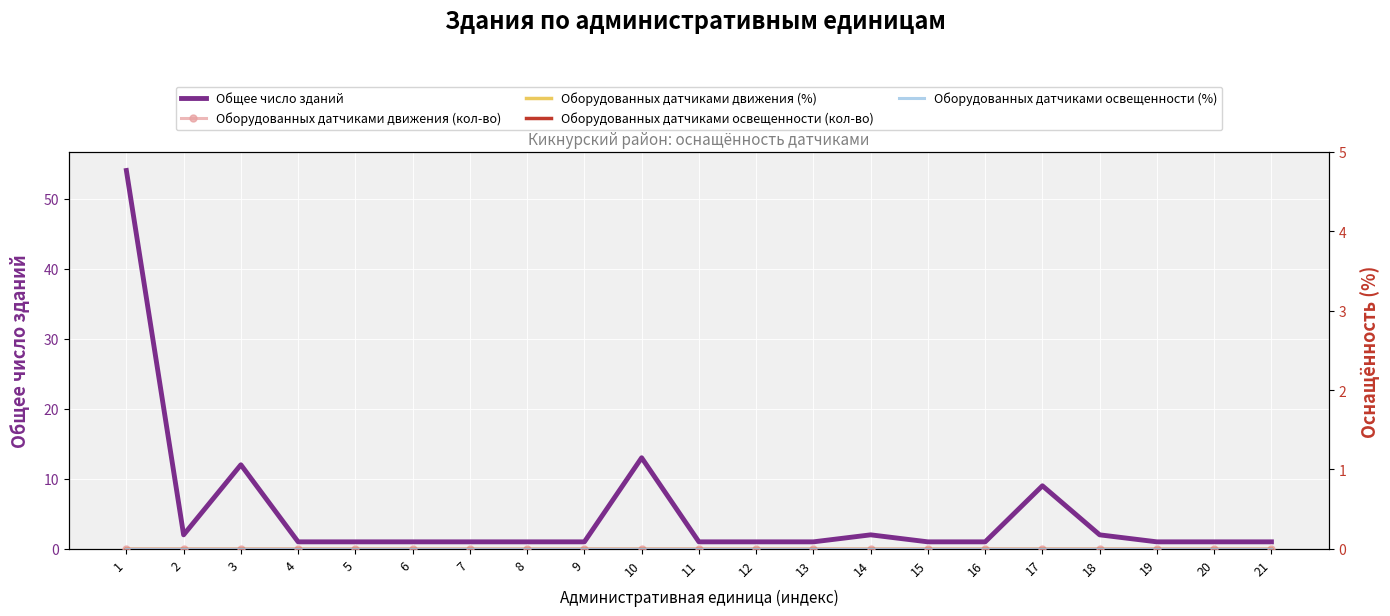

How many series are shown in this chart?

5